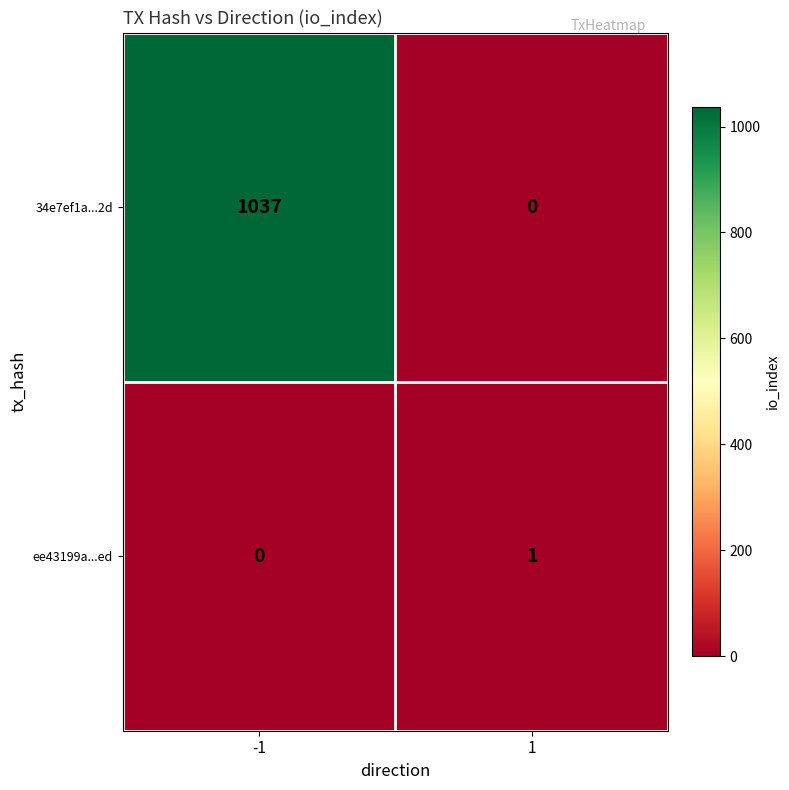

What is the greatest value displayed?

1037